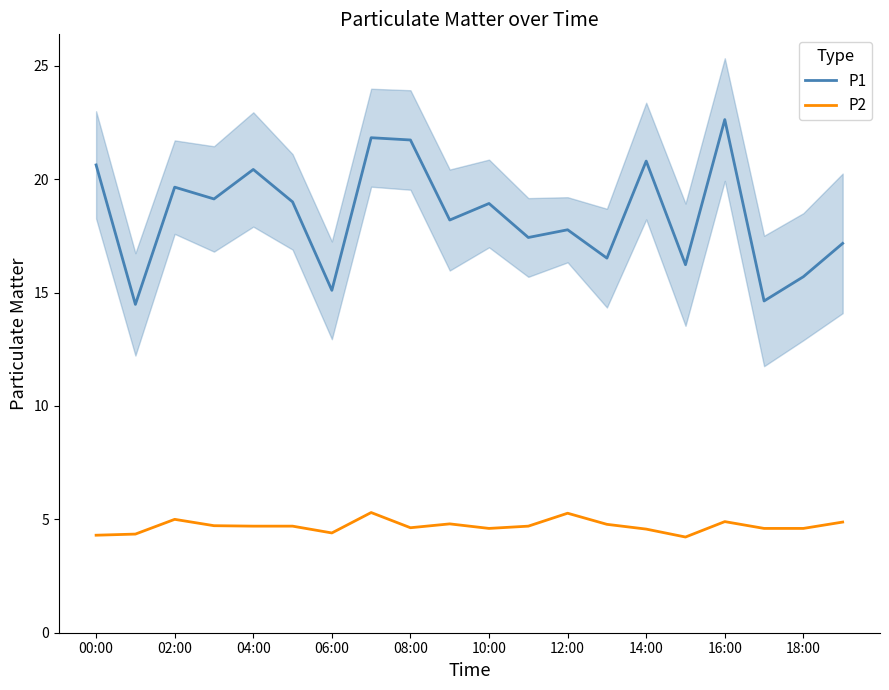

True or false: P2 and P1 intersect in this chart.

False